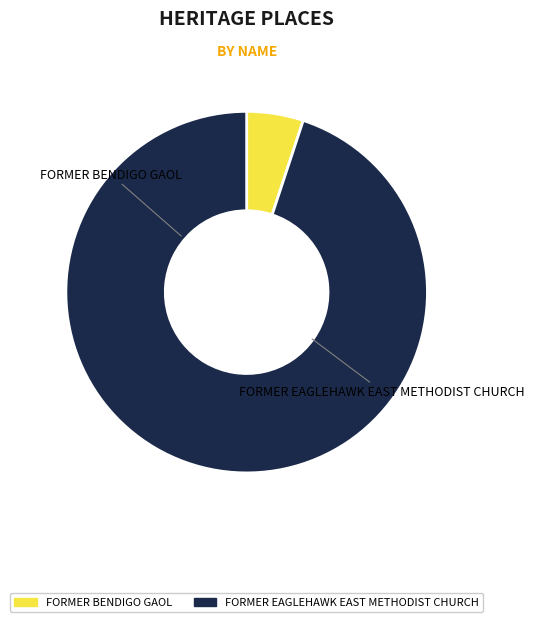

Which category has the smallest portion of the pie?

FORMER BENDIGO GAOL